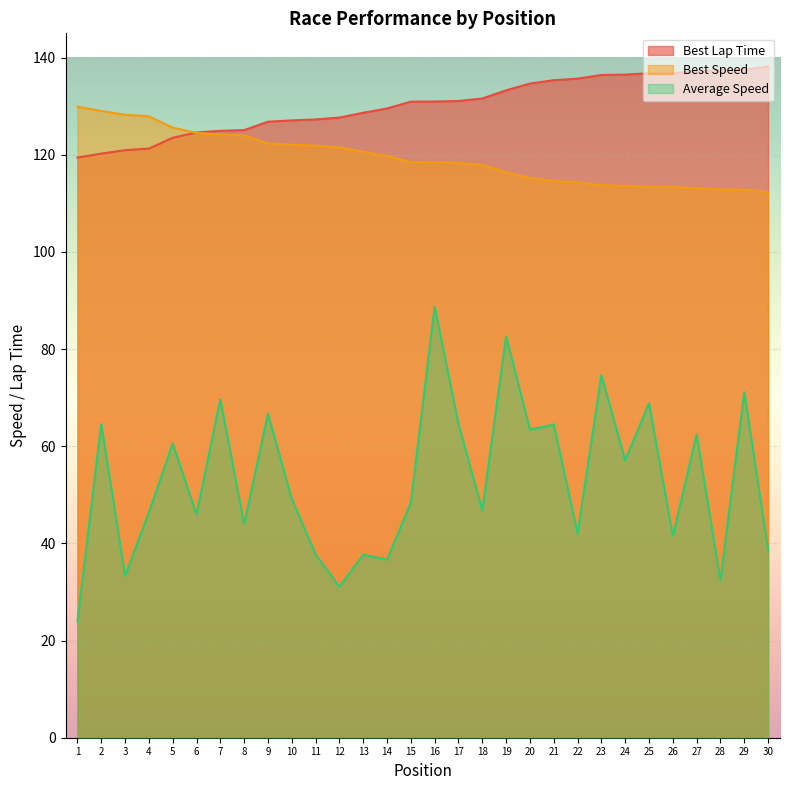

The value of Average Speed at 26 is 54.8. True or false?

False